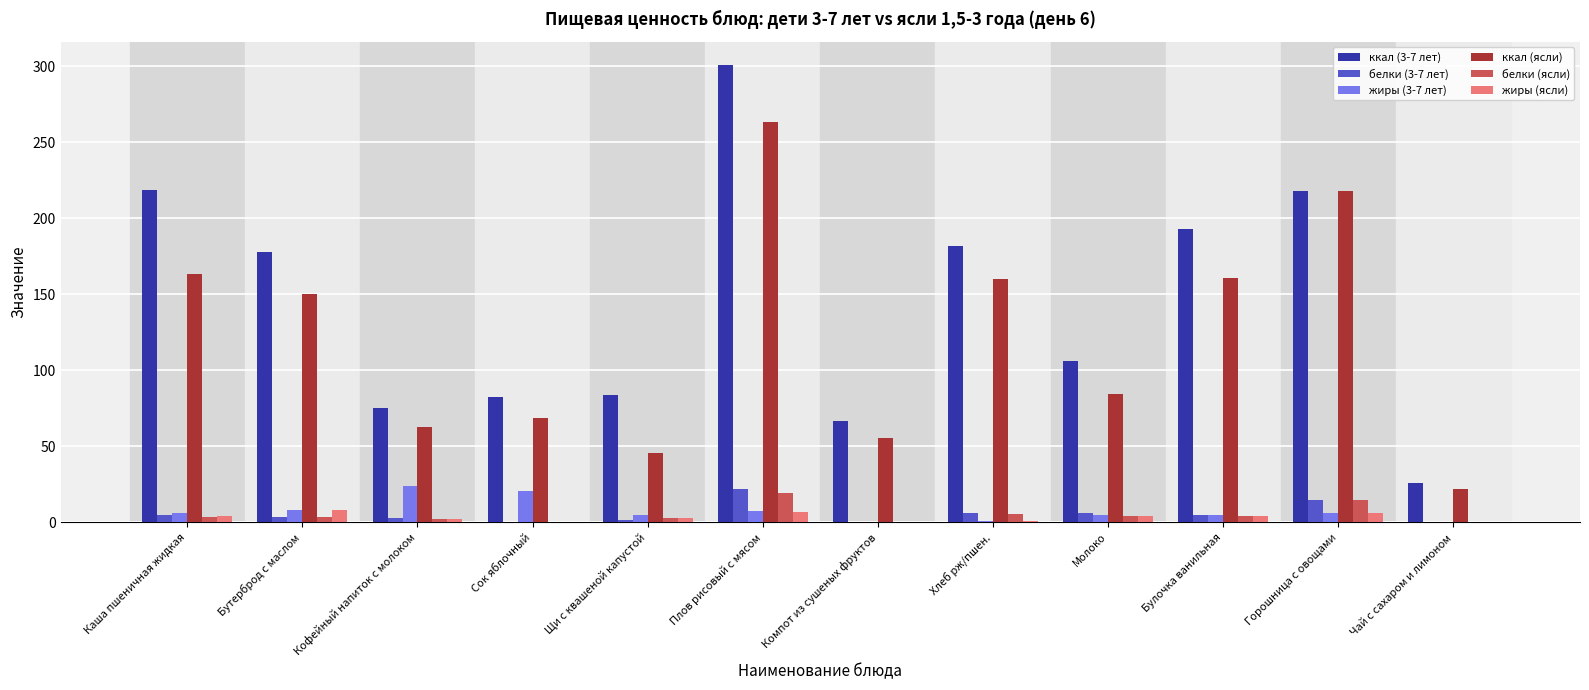

Is the value of белки (3-7 лет) at Плов рисовый с мясом greater than the value of жиры (3-7 лет) at Молоко?

Yes